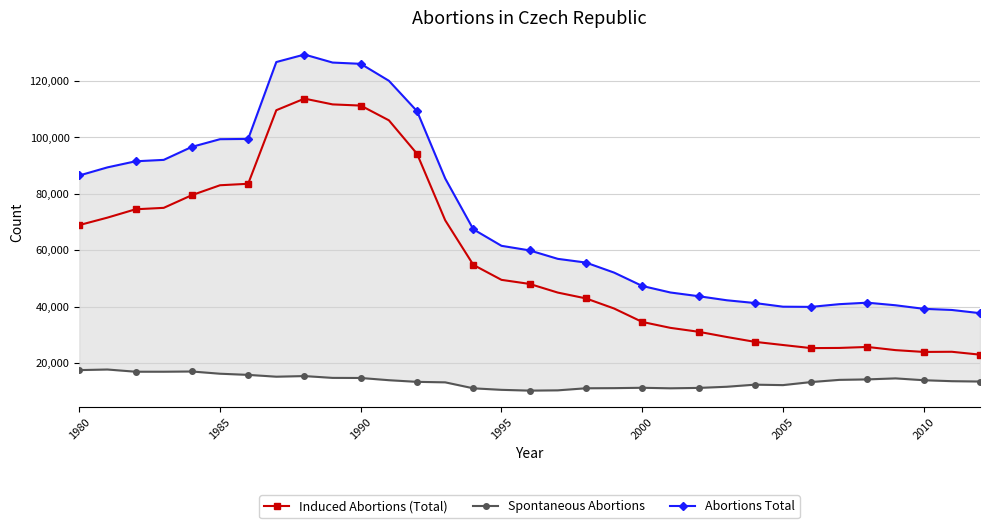

True or false: Abortions Total and Induced Abortions (Total) intersect in this chart.

False